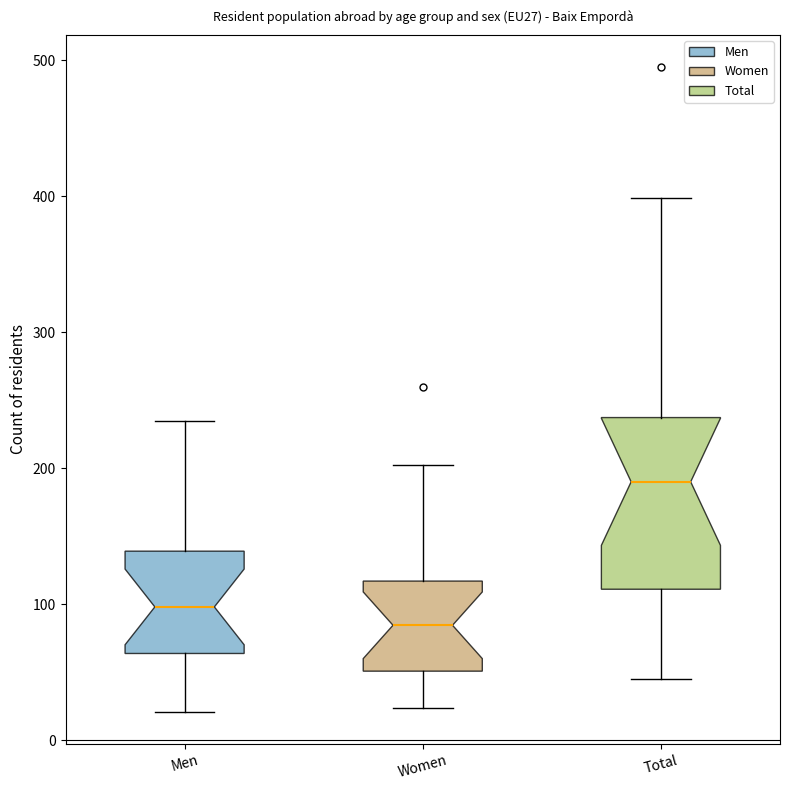

Reading left to right, transcribe this box plot: for each box, give where its median line is, the range the box spans, and where its two whiskers end, as read against the y-axis. The values are not printed on the chart, so give them approximately, as read against the axis.

Men: median 100, box 60 to 140, whiskers 20 to 240
Women: median 80, box 50 to 120, whiskers 20 to 200
Total: median 190, box 110 to 240, whiskers 50 to 400